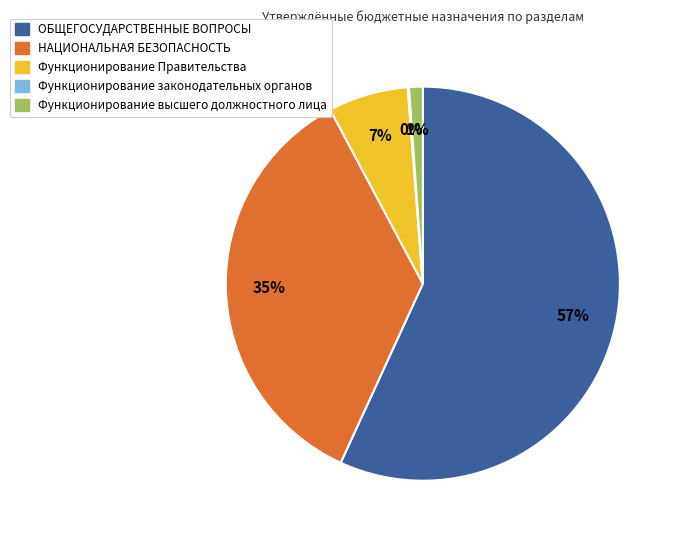

Which slice represents more than half of the pie?

ОБЩЕГОСУДАРСТВЕННЫЕ ВОПРОСЫ